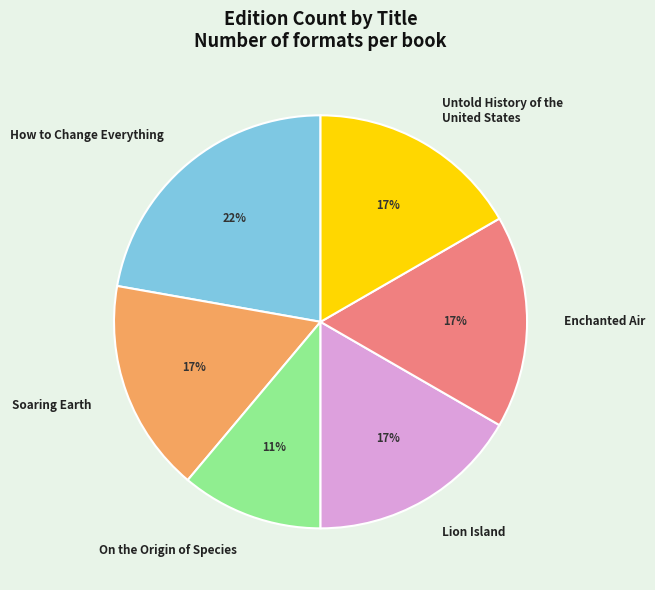

What is the ratio of the value at Enchanted Air to the value at Untold History of the United States?

1.0